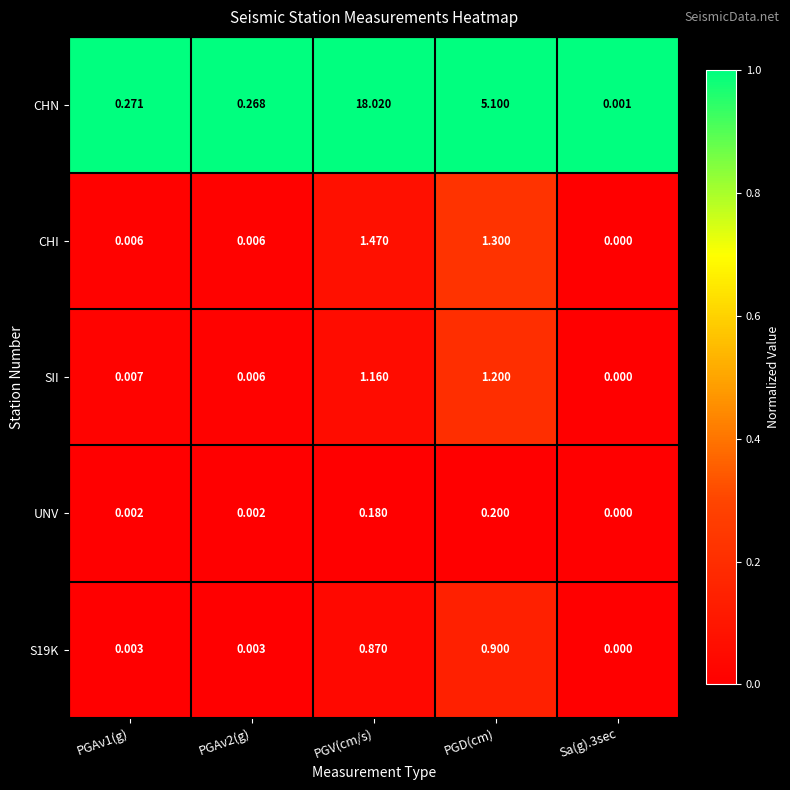

At which label does CHI reach its peak?

PGV(cm/s)